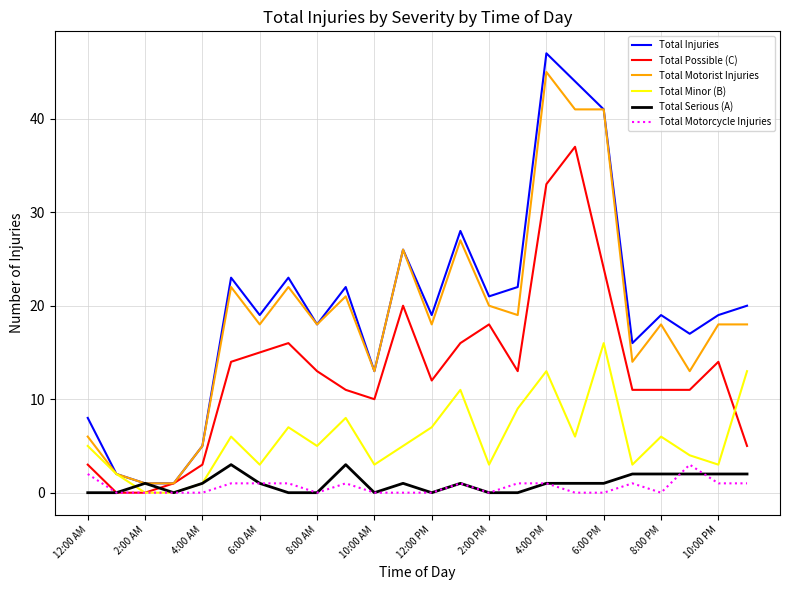

What are all the series names shown in the legend?

Total Injuries, Total Possible (C), Total Motorist Injuries, Total Minor (B), Total Serious (A), Total Motorcycle Injuries